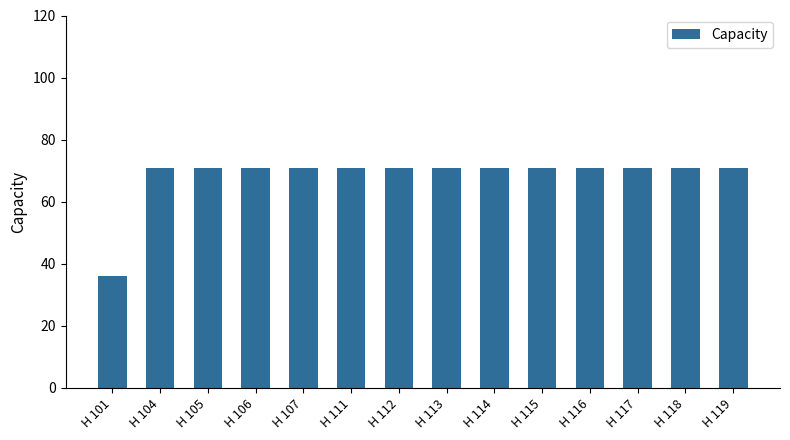

Is it true that the value at H 101 is 48?

False